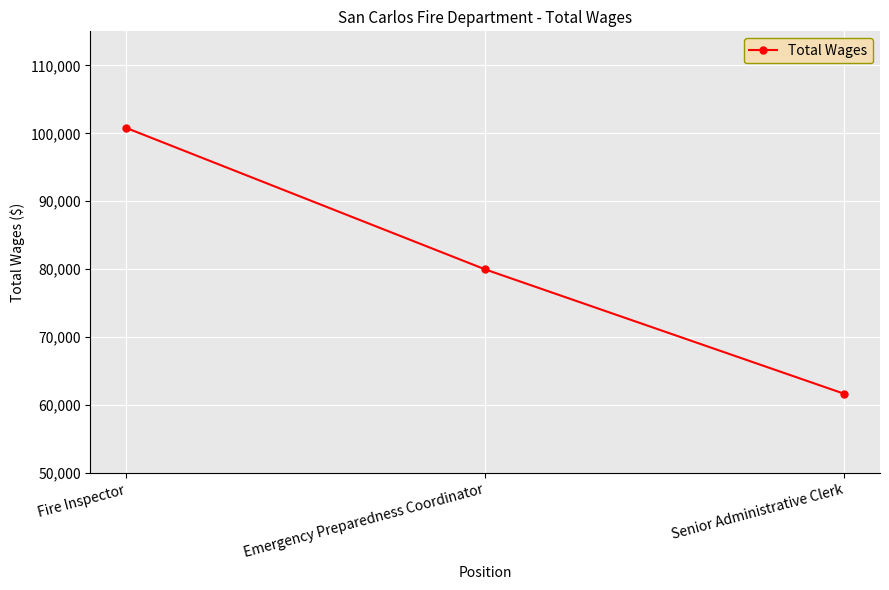

Reading right to left, list all the values displayed in this chart.

61689	79978	100783